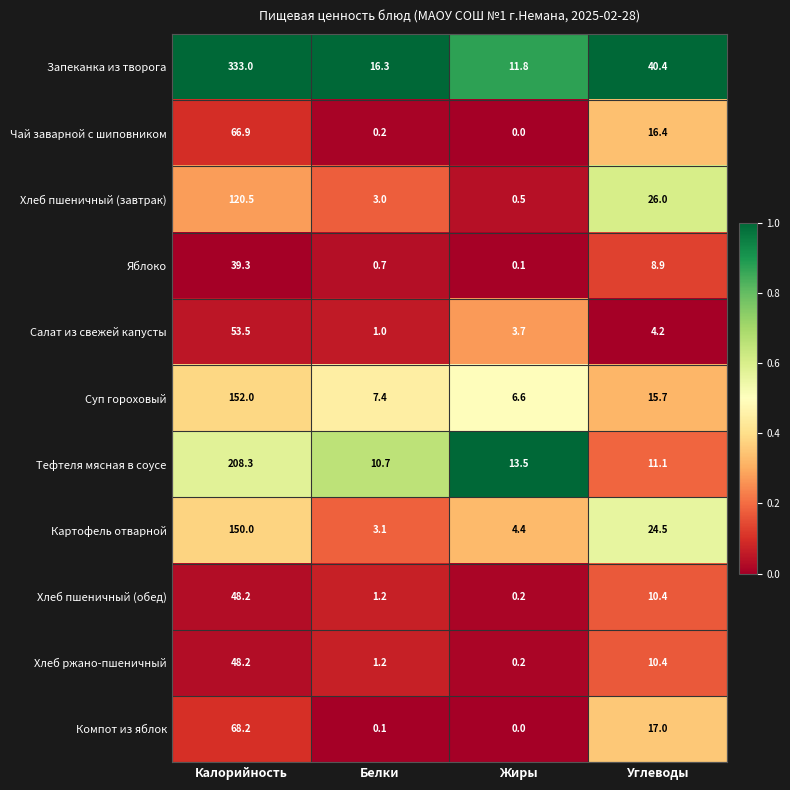

At which label does Тефтеля мясная в соусе first exceed 13?

Калорийность